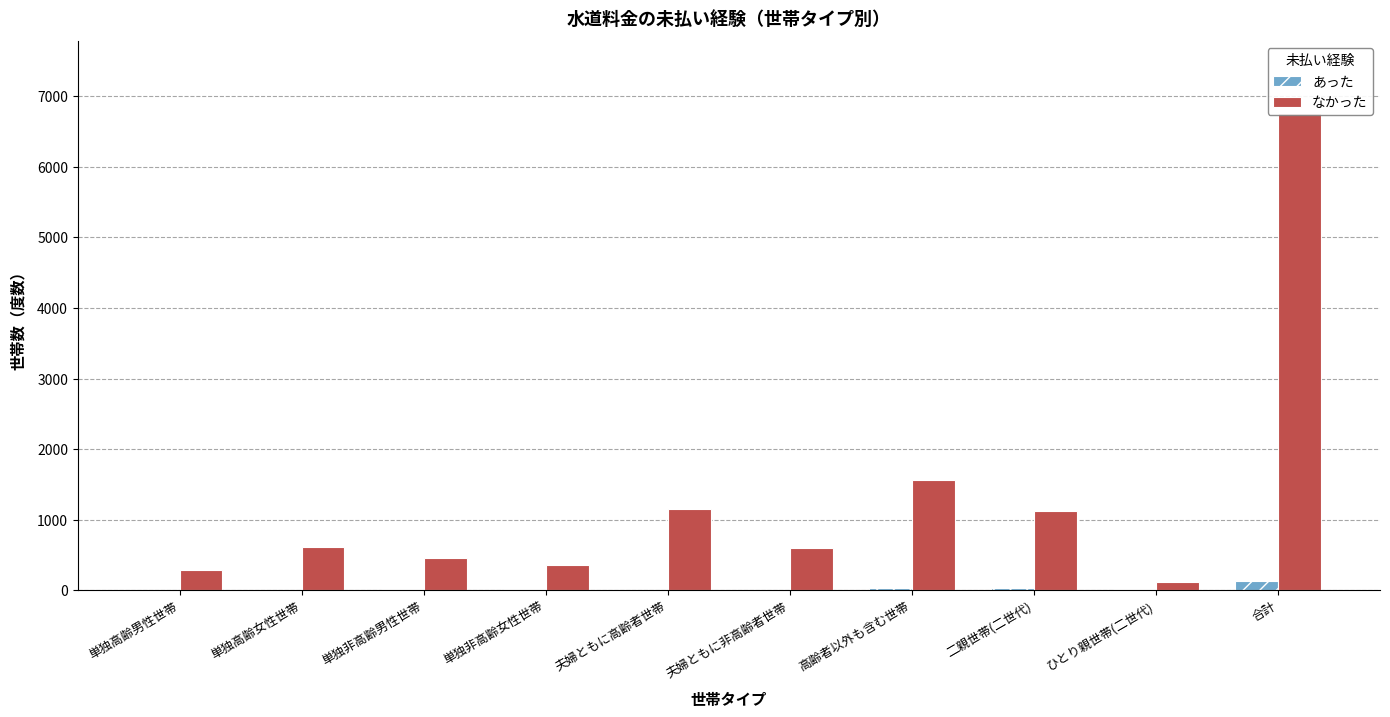

Reading left to right, what are all the values shown in this chart?

あった: 単独高齢男性世帯=3	単独高齢女性世帯=4	単独非高齢男性世帯=16	単独非高齢女性世帯=13	夫婦ともに高齢者世帯=6	夫婦ともに非高齢者世帯=8	高齢者以外も含む世帯=27	二親世帯(二世代)=33	ひとり親世帯(二世代)=13	合計=132
なかった: 単独高齢男性世帯=280	単独高齢女性世帯=608	単独非高齢男性世帯=459	単独非高齢女性世帯=356	夫婦ともに高齢者世帯=1155	夫婦ともに非高齢者世帯=599	高齢者以外も含む世帯=1556	二親世帯(二世代)=1125	ひとり親世帯(二世代)=110	合計=6768